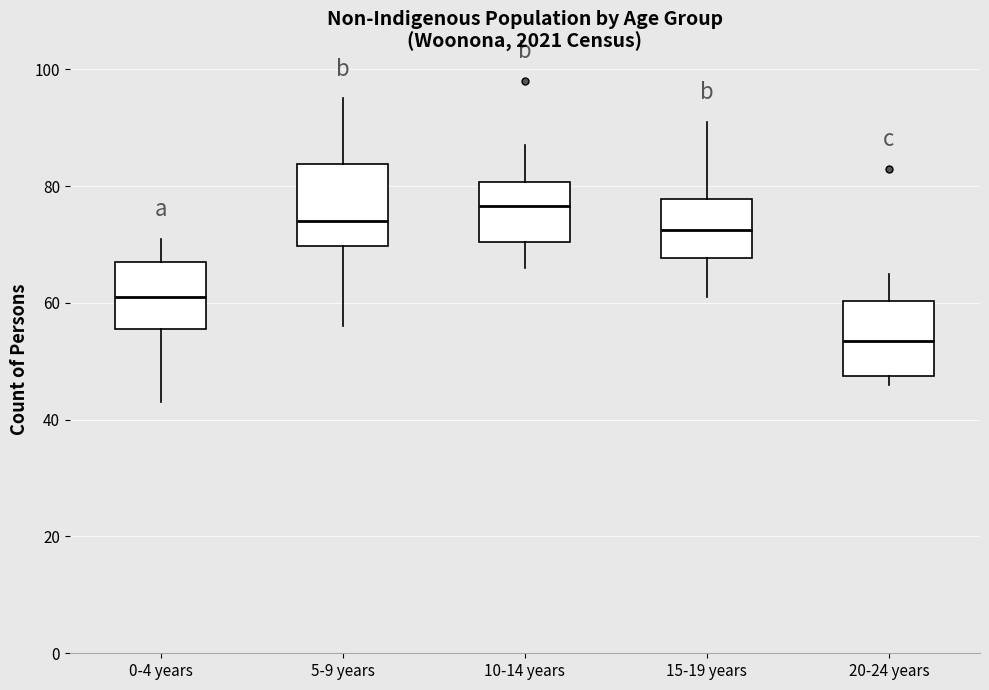

Where does the upper whisker of the box for 10-14 years end on the y-axis? The values are not printed on the chart, so give them approximately, as read against the axis.

88